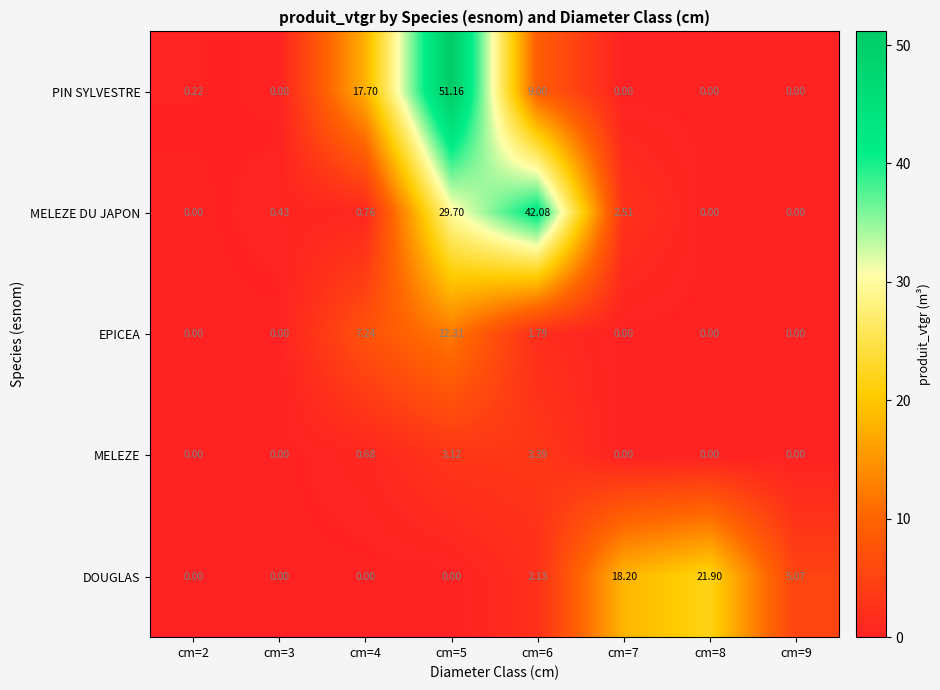

Which series has the largest total across all categories?

PIN SYLVESTRE